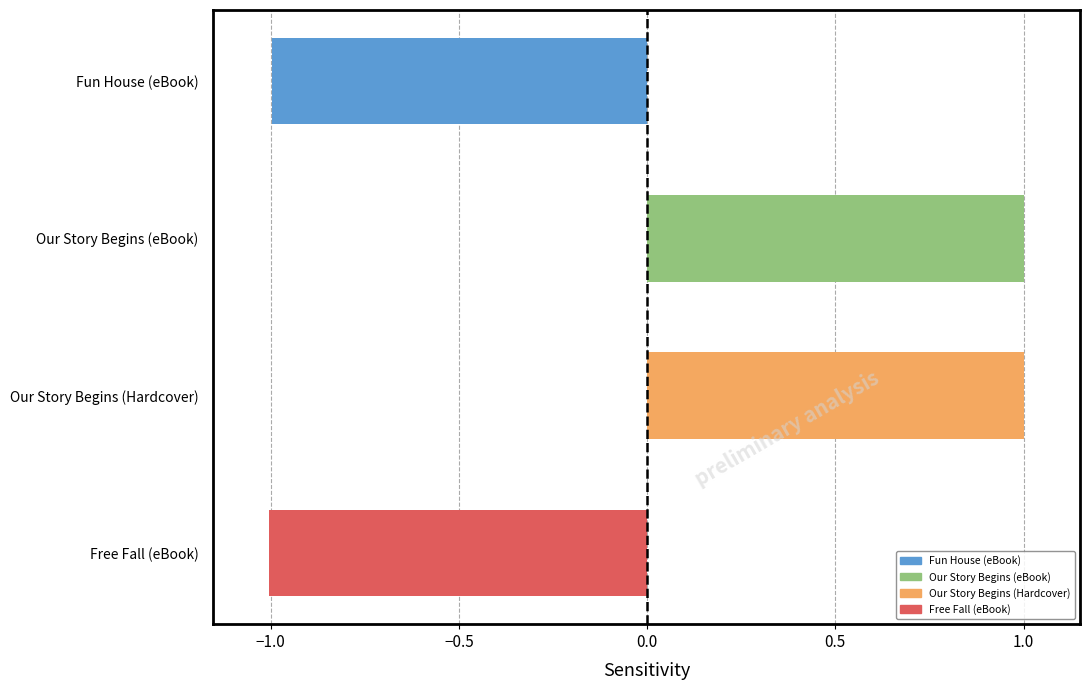

What is the minimum value shown in the chart?

-1.0